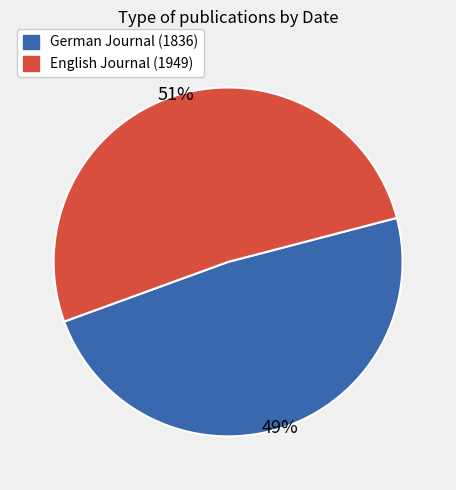

What percentage is the German Journal (1836) slice, to the nearest percent?

49%